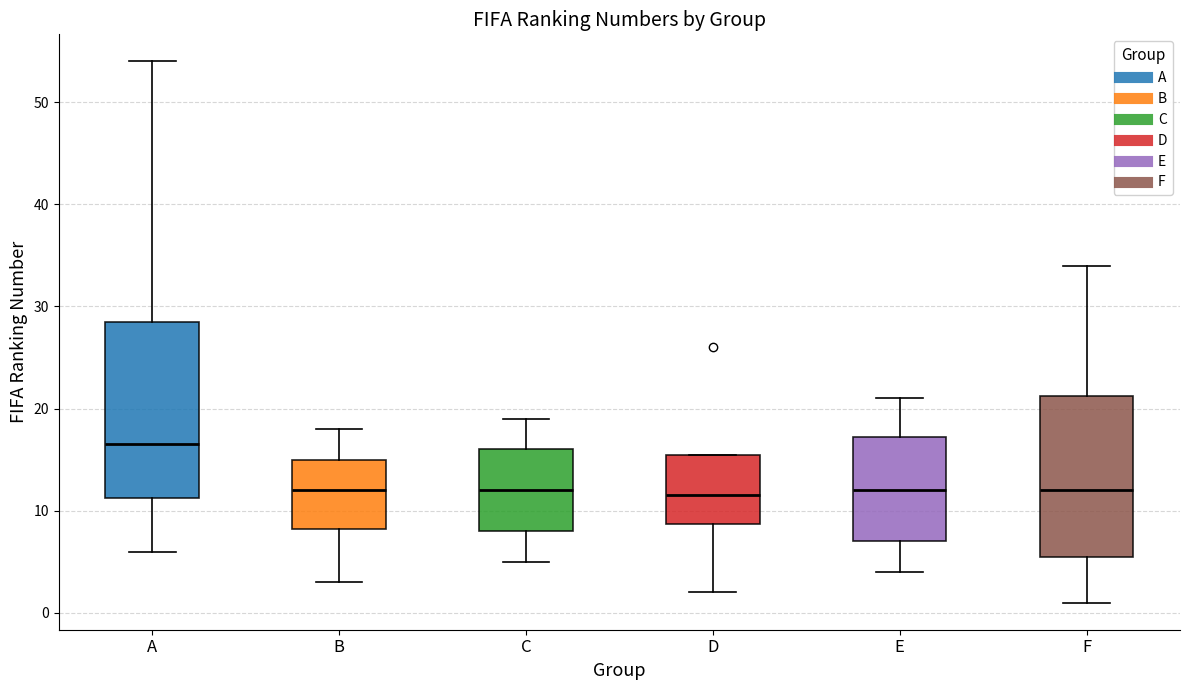

Comparing the boxes themselves (not the whiskers), which one is the tallest?

A